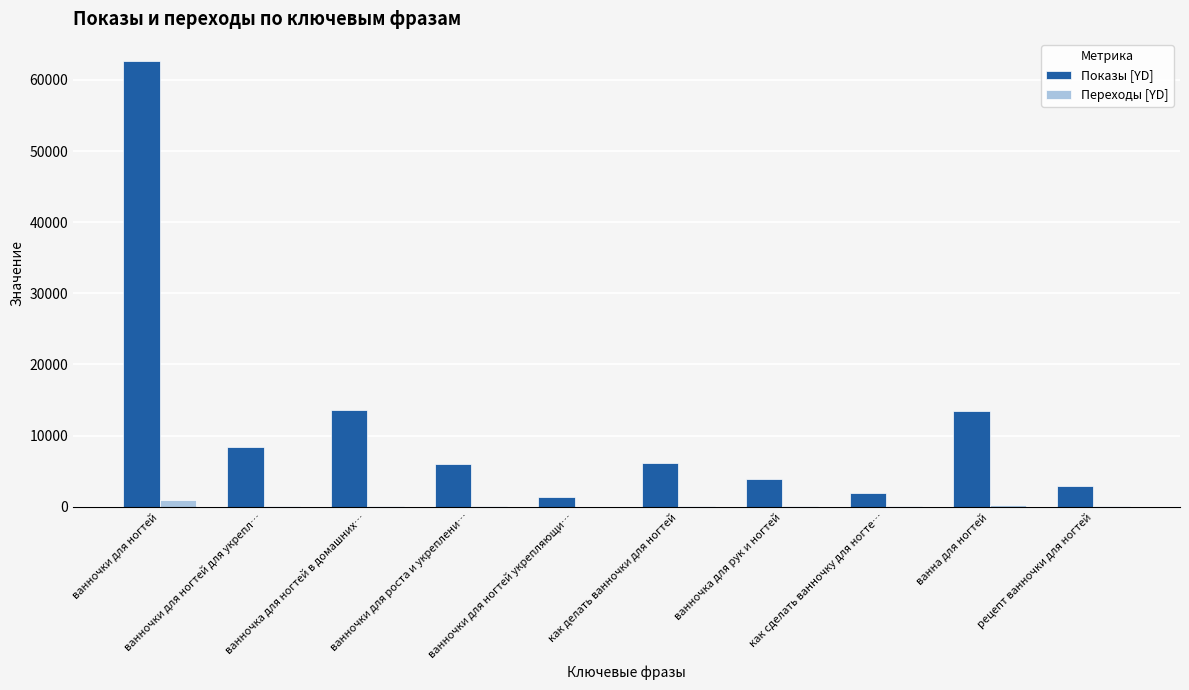

The Показы [YD] series shows 8341 at ванночки для ногтей для укрепл…. True or false?

True